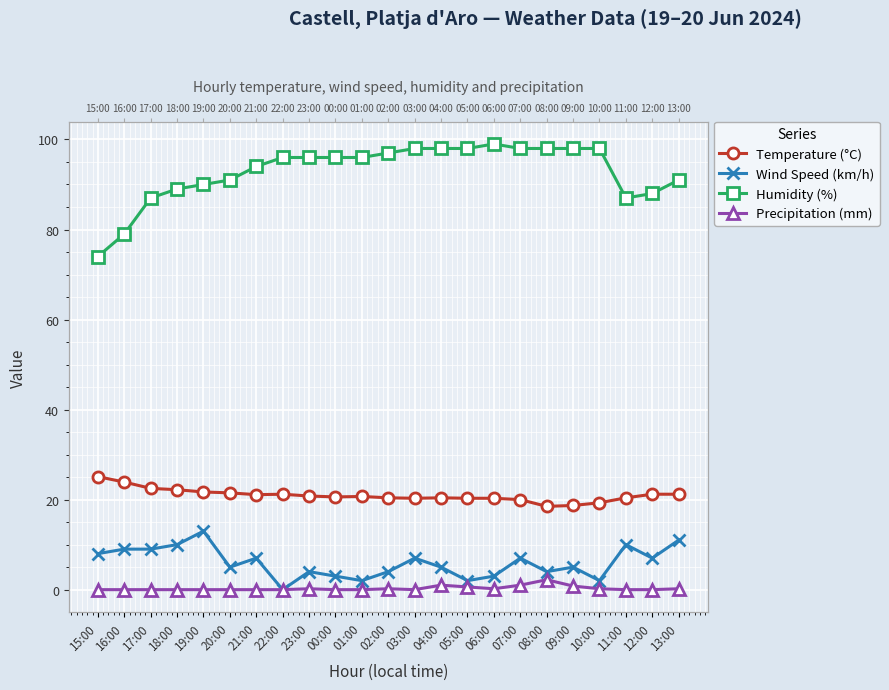

List the labels in order of Humidity (%) value, largest first.

06:00, 03:00, 04:00, 05:00, 07:00, 08:00, 09:00, 10:00, 02:00, 22:00, 23:00, 00:00, 01:00, 21:00, 20:00, 13:00, 19:00, 18:00, 12:00, 17:00, 11:00, 16:00, 15:00